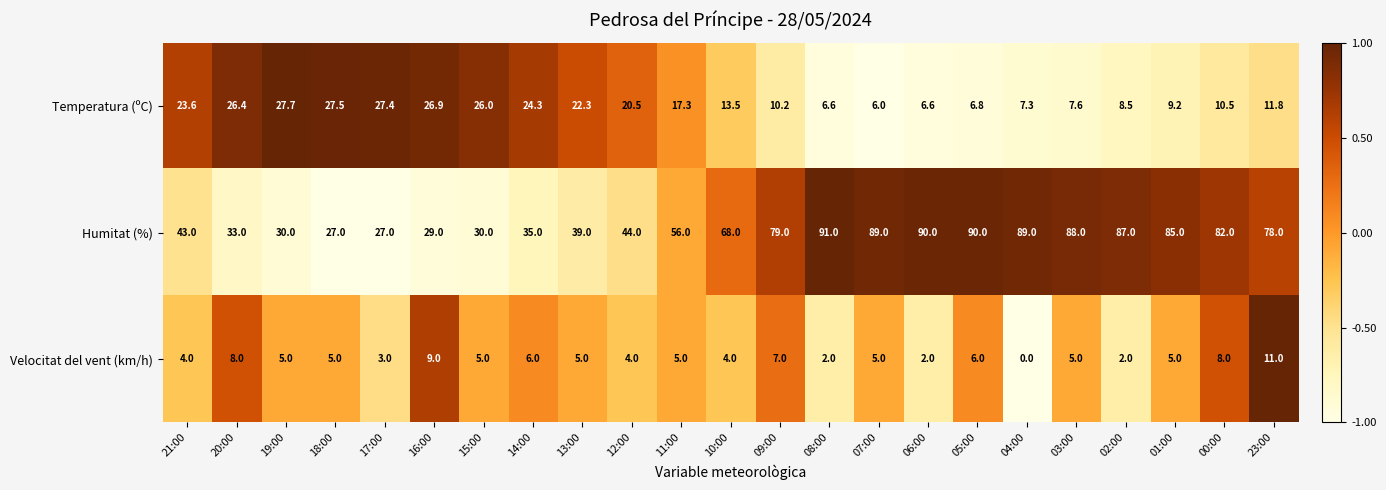

What is the difference between the Humitat (%) values at 03:00 and 17:00?

61.0